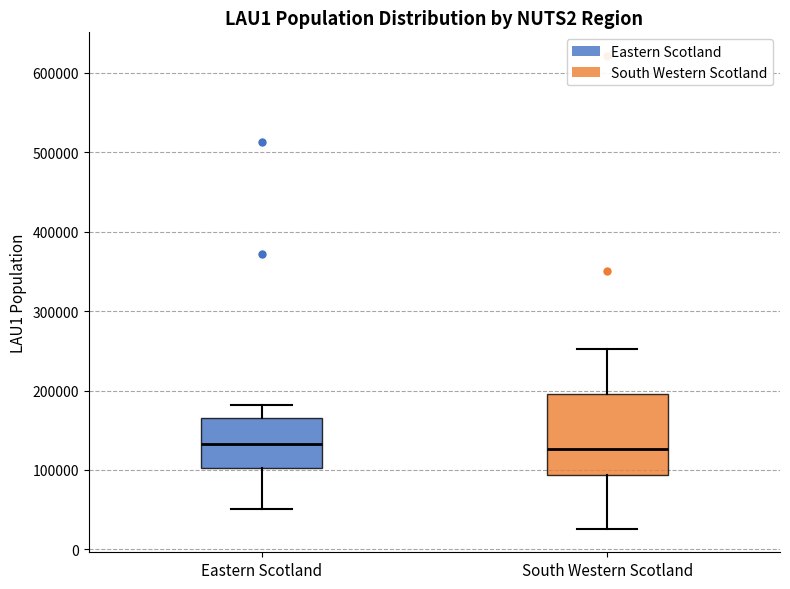

Reading left to right, transcribe this box plot: for each box, give where its median line is, the range the box spans, and where its two whiskers end, as read against the y-axis. The values are not printed on the chart, so give them approximately, as read against the axis.

Eastern Scotland: median 130000, box 100000 to 170000, whiskers 50000 to 180000
South Western Scotland: median 130000, box 90000 to 200000, whiskers 30000 to 250000